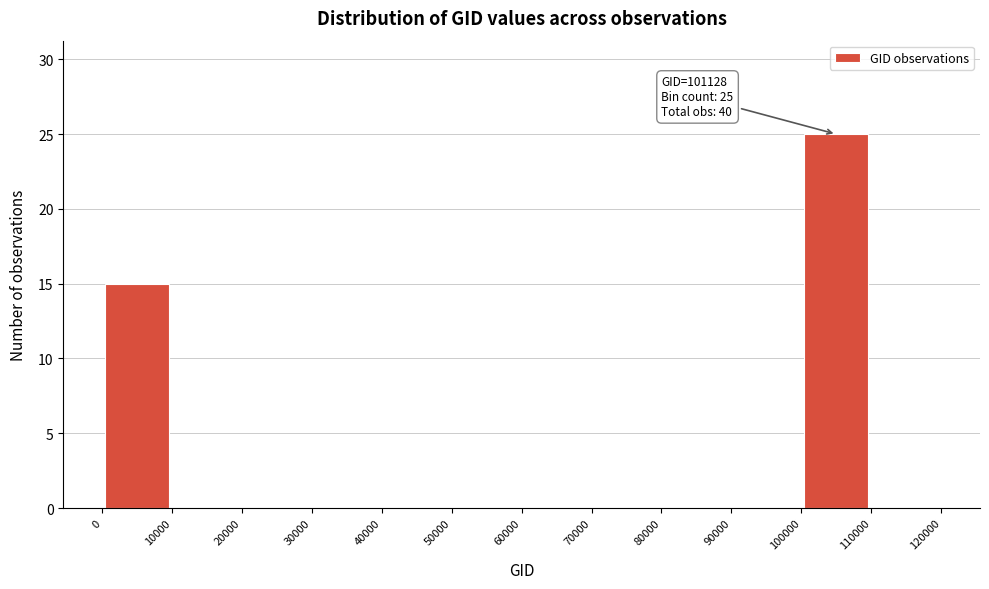

Which range on the x-axis has the tallest bar?

100000 to 110000